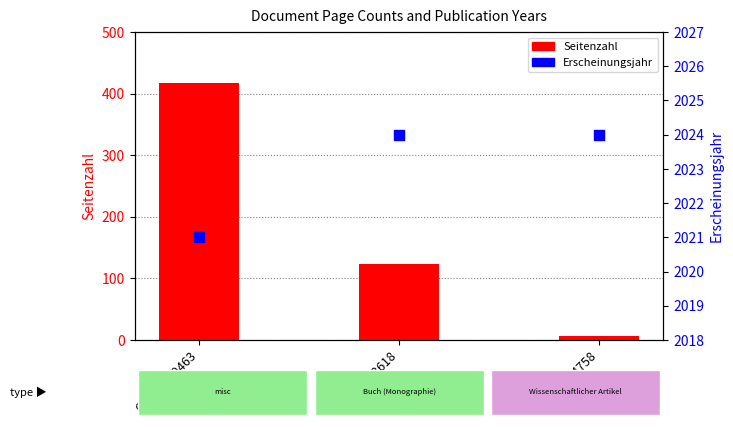

Which series contains the lowest Y value?

Seitenzahl